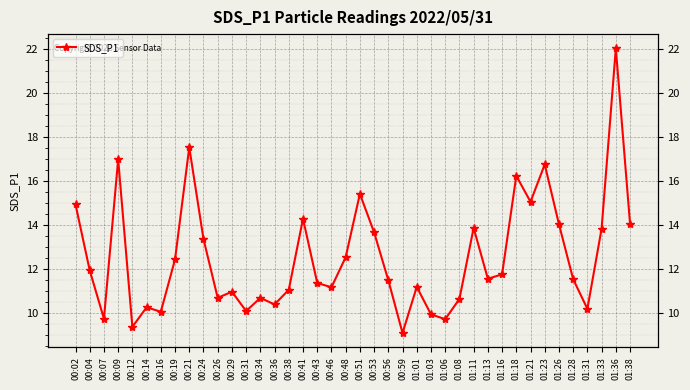

List the labels in order of value, largest first.

01:36, 00:21, 00:09, 01:23, 01:18, 00:51, 01:21, 00:02, 00:41, 01:38, 01:26, 01:11, 01:33, 00:53, 00:24, 00:48, 00:19, 00:04, 01:16, 01:13, 01:28, 00:56, 00:43, 01:01, 00:46, 00:38, 00:29, 00:26, 00:34, 01:08, 00:36, 00:14, 01:31, 00:31, 00:16, 01:03, 00:07, 01:06, 00:12, 00:59